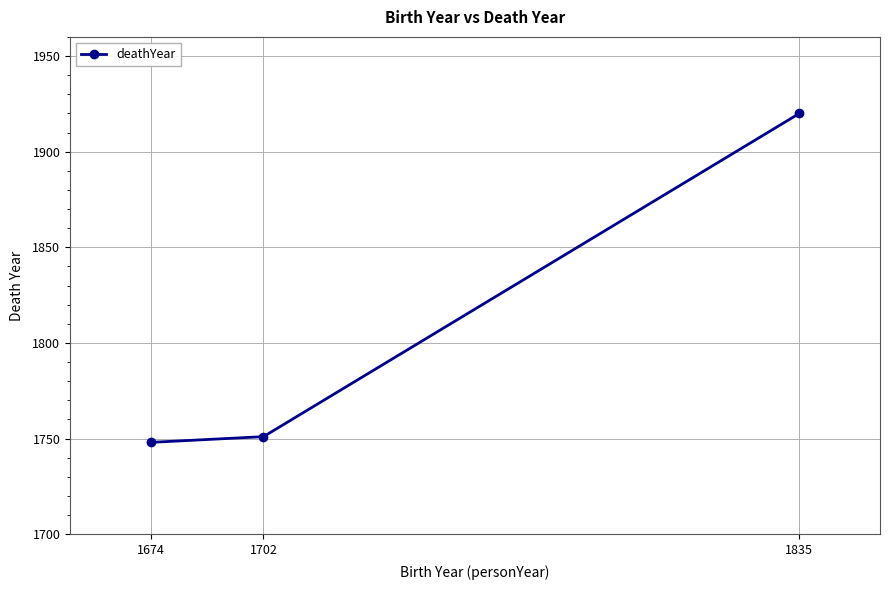

What is the sum of the values at 1702 and 1835?

3671